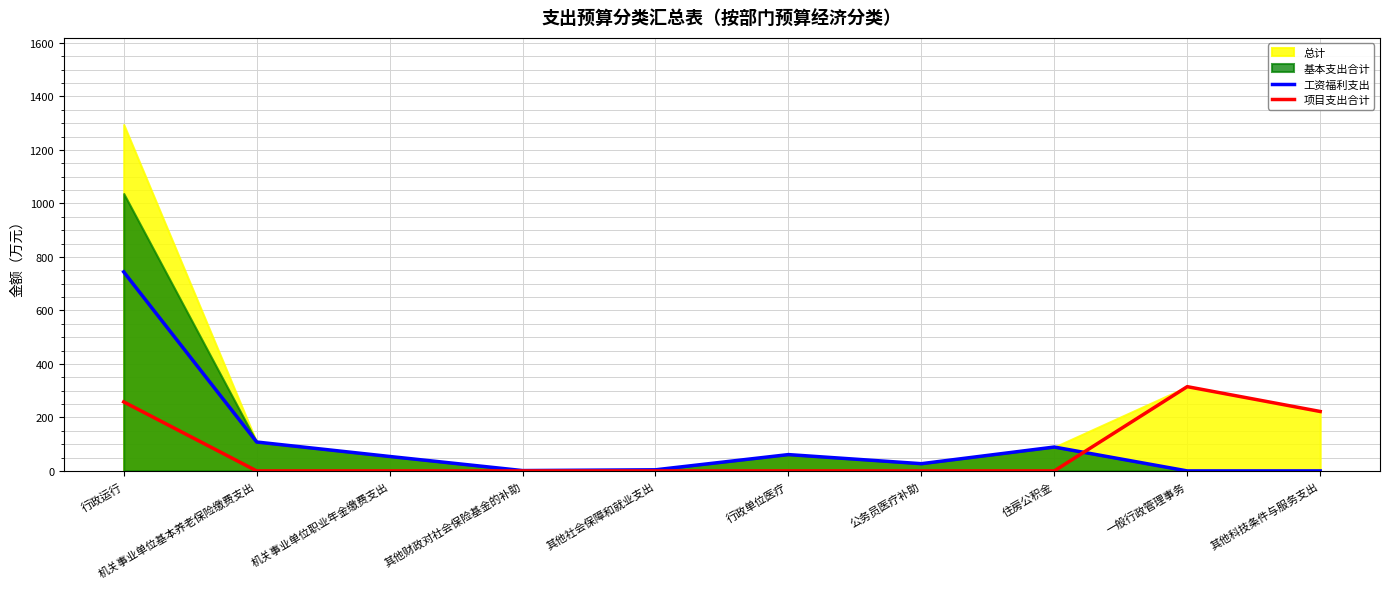

True or false: 项目支出合计 has a value of 183.0 at 其他社会保障和就业支出.

False